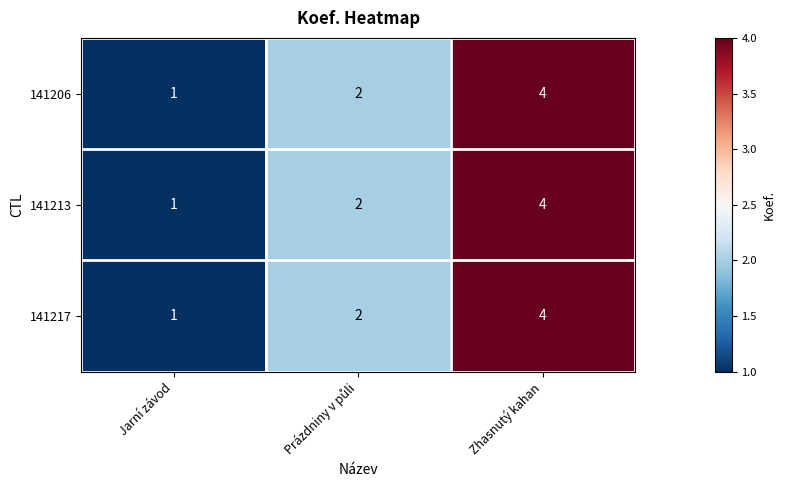

Read the 141217 value at Zhasnutý kahan.

4